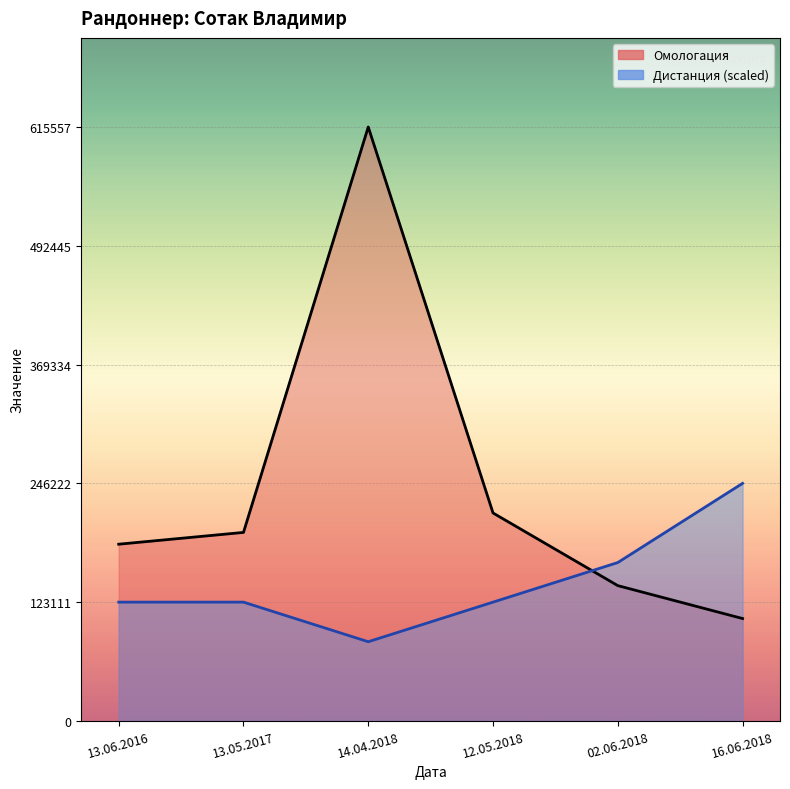

What is the value of the Дистанция point at the 2nd from the left?

123111.4